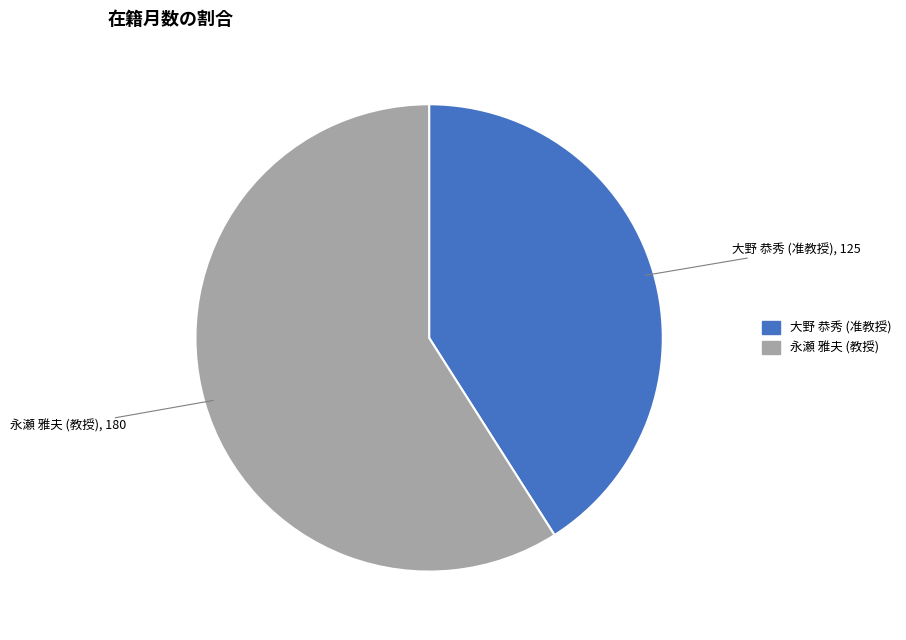

Is the sum of 大野 恭秀 (准教授) and 永瀬 雅夫 (教授) greater than half?

Yes